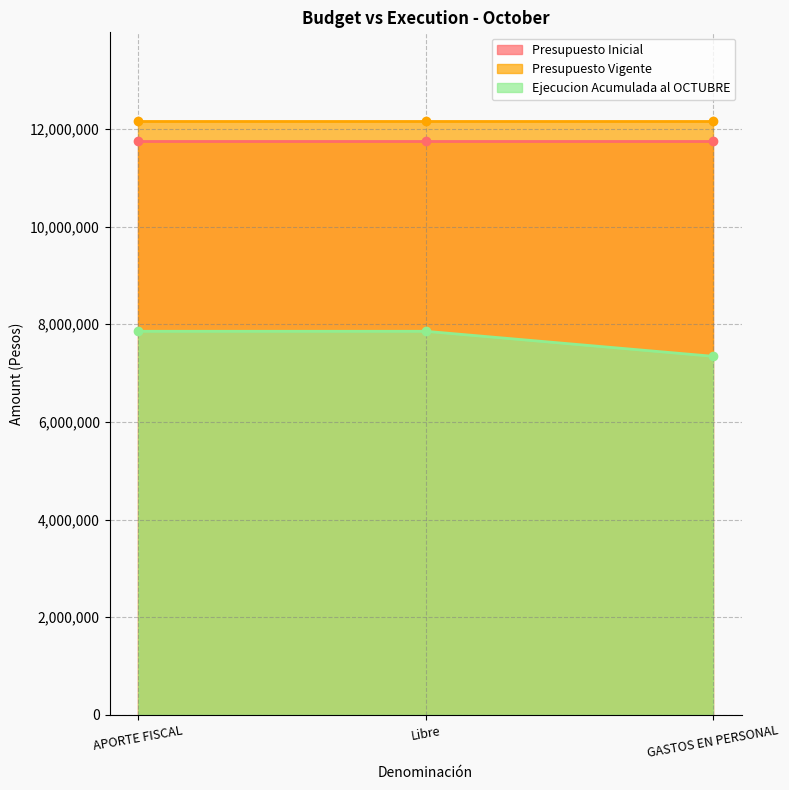

Between APORTE FISCAL and GASTOS EN PERSONAL, which series saw the biggest shift?

Ejecucion Acumulada al OCTUBRE